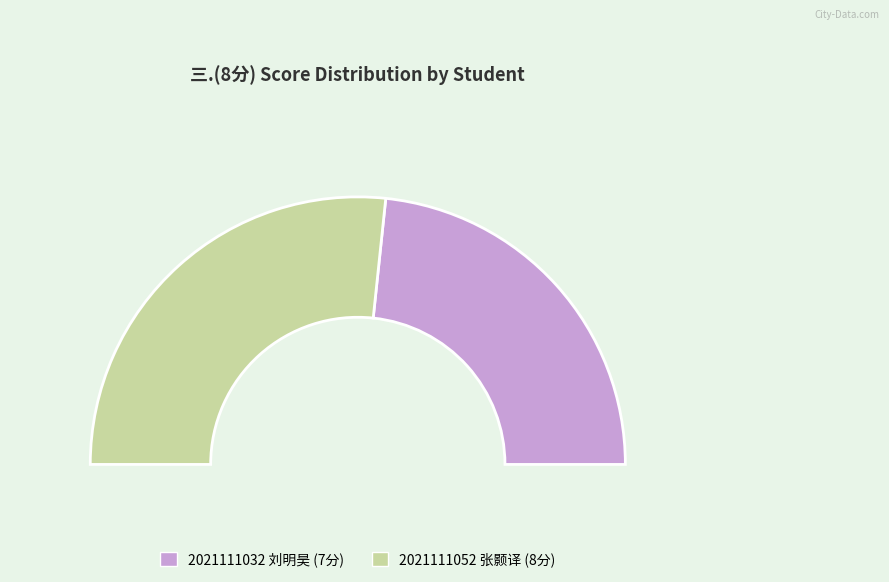

How many segments does this pie chart have?

2